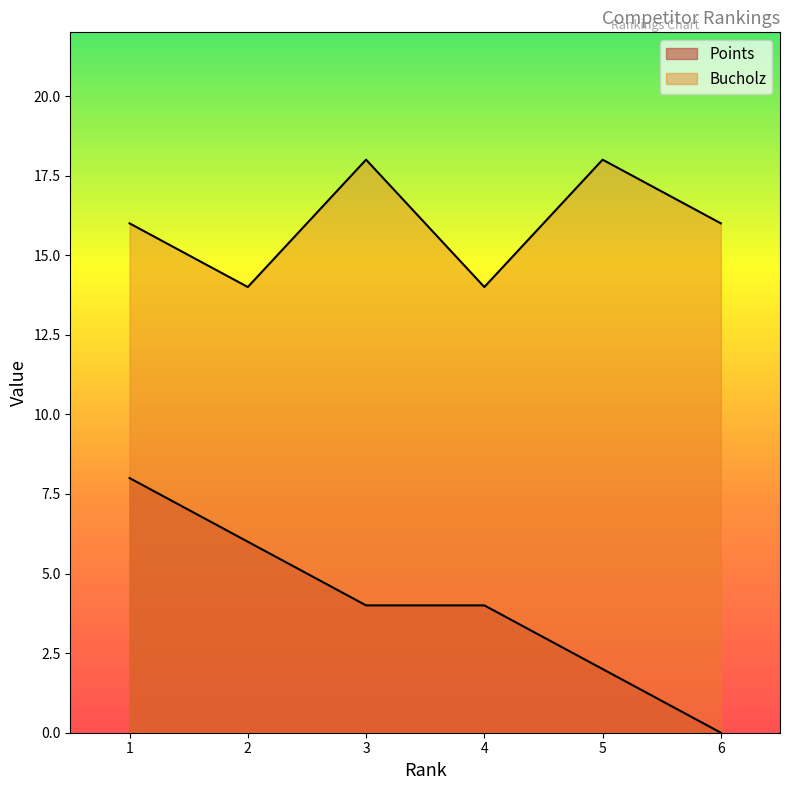

True or false: Bucholz and Points intersect in this chart.

False